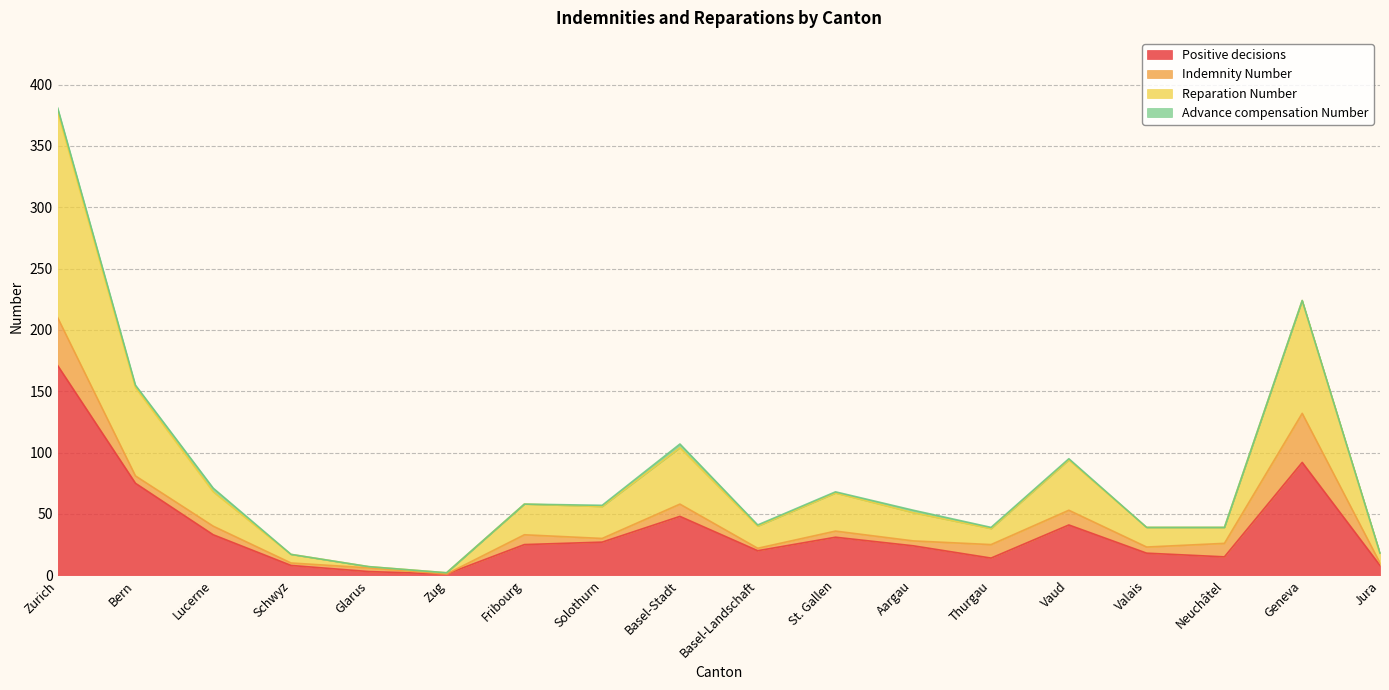

What is the label of the 12th point from the left?

Aargau